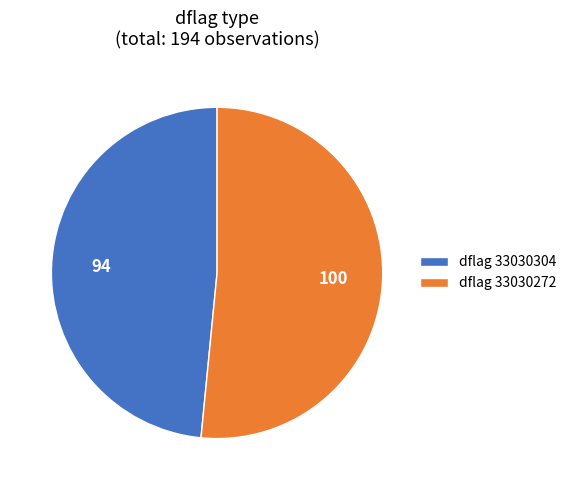

Between dflag 33030304 and dflag 33030272, which is larger?

dflag 33030272